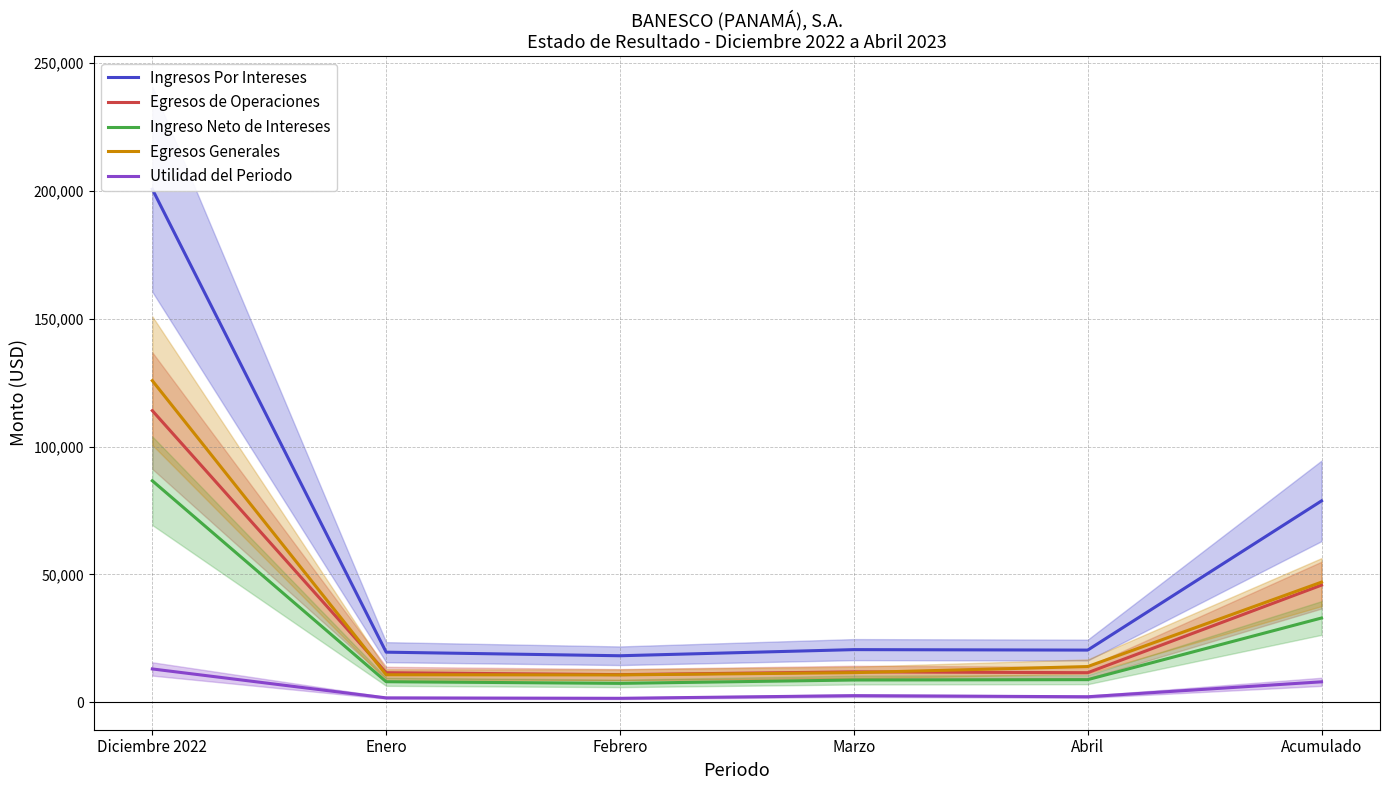

Reading right to left, list all the values displayed in this chart.

Ingresos Por Intereses: 78751.3	20397.7	20582.8	18185.8	19585.0	200651.6
Egresos de Operaciones: 45805.3	11560.9	11887.4	10801.9	11555.0	114037.2
Ingreso Neto de Intereses: 32945.9	8836.7	8695.4	7383.9	8029.9	86614.4
Egresos Generales: 46974.5	13959.9	11574.2	10697.5	10742.8	125761.3
Utilidad del Periodo: 7988.3	2153.0	2578.9	1544.9	1711.5	13024.7